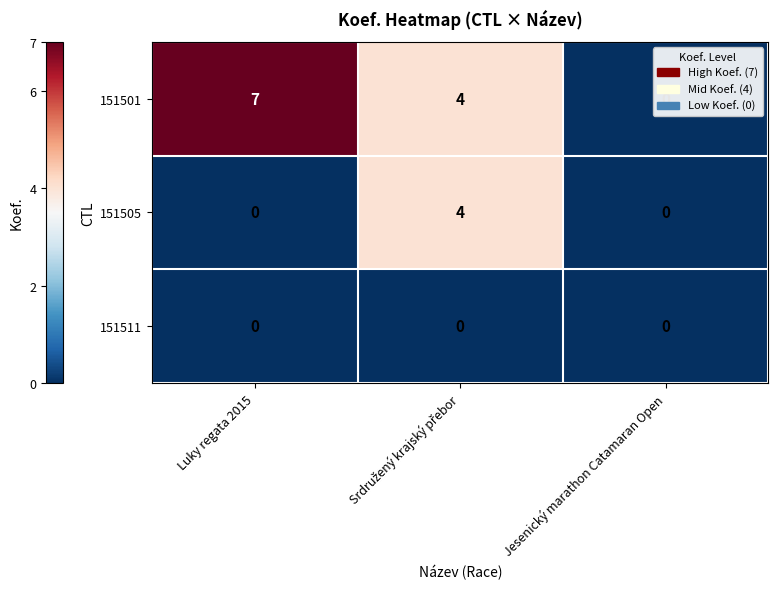

How many data points does each series have?

3